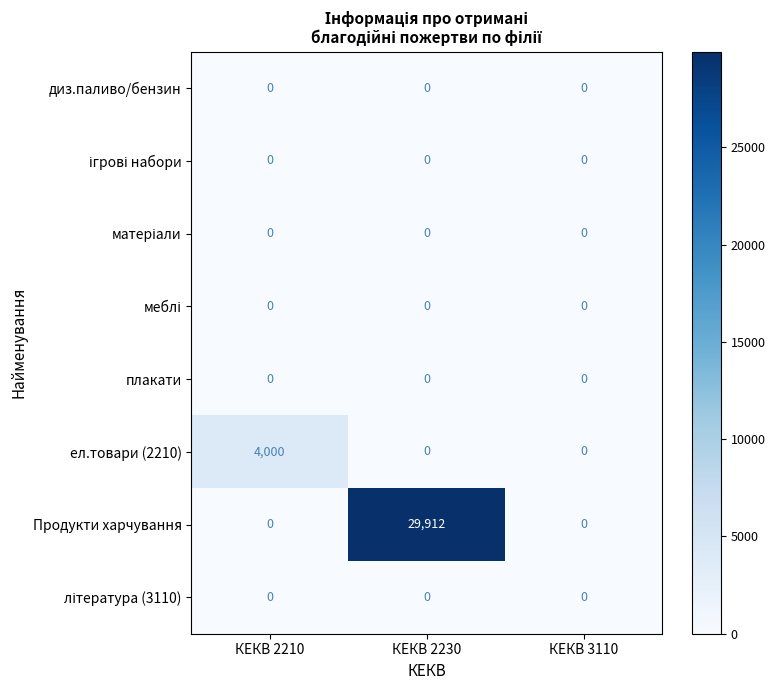

At which category is the sum across all series the highest?

КЕКВ 2230